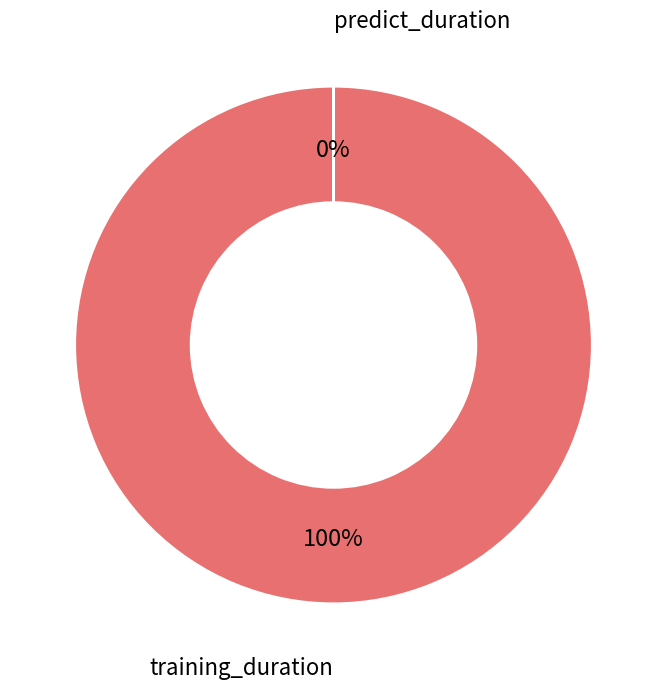

Is it true that predict_duration is 1% of the pie?

False